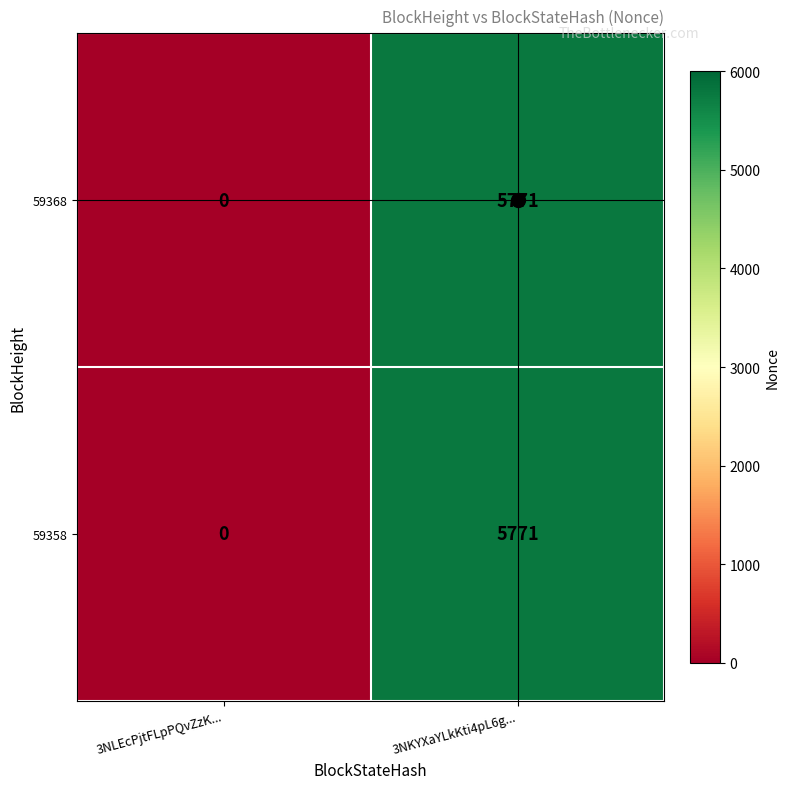

How many values in the 59358 series are below 5771?

1